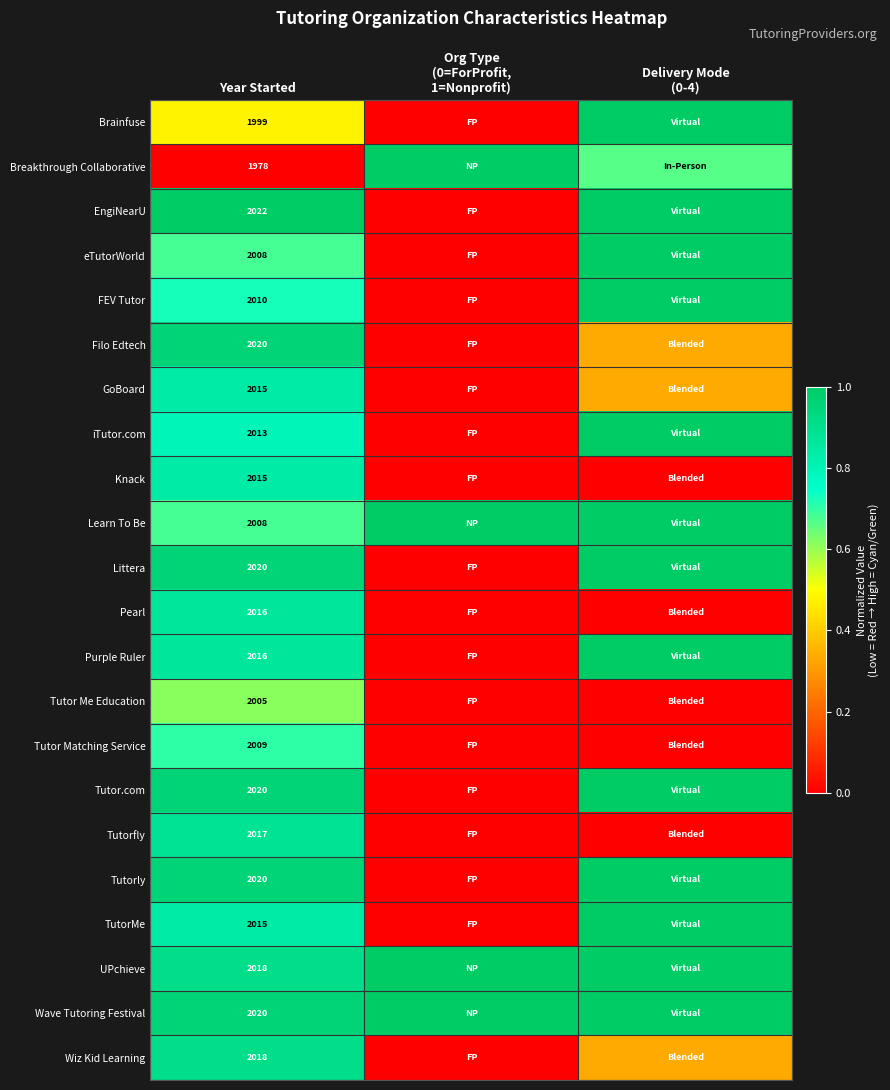

Rank the categories by EngiNearU value from lowest to highest.

Org Type (0=ForProfit, 1=Nonprofit), Year Started, Delivery Mode (0-4)